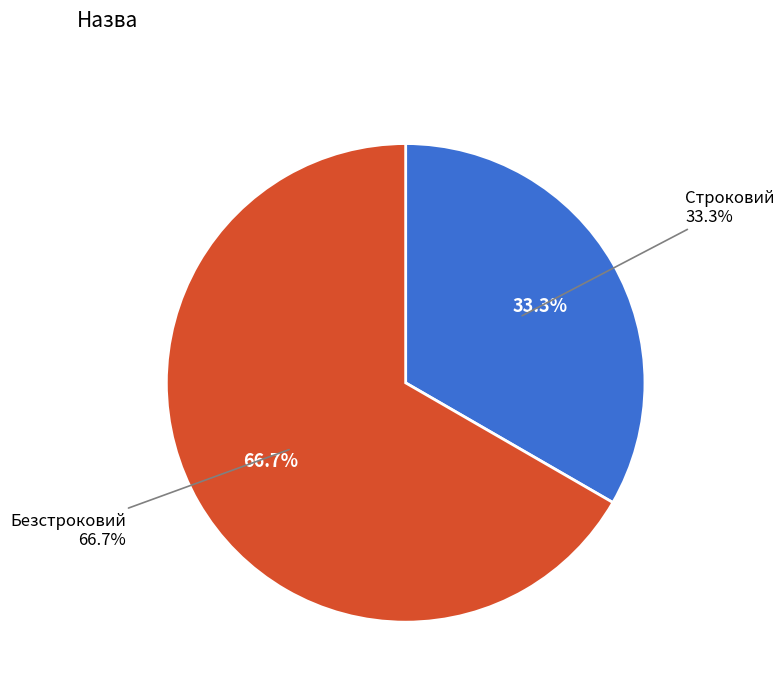

Which slice is the largest?

Безстроковий